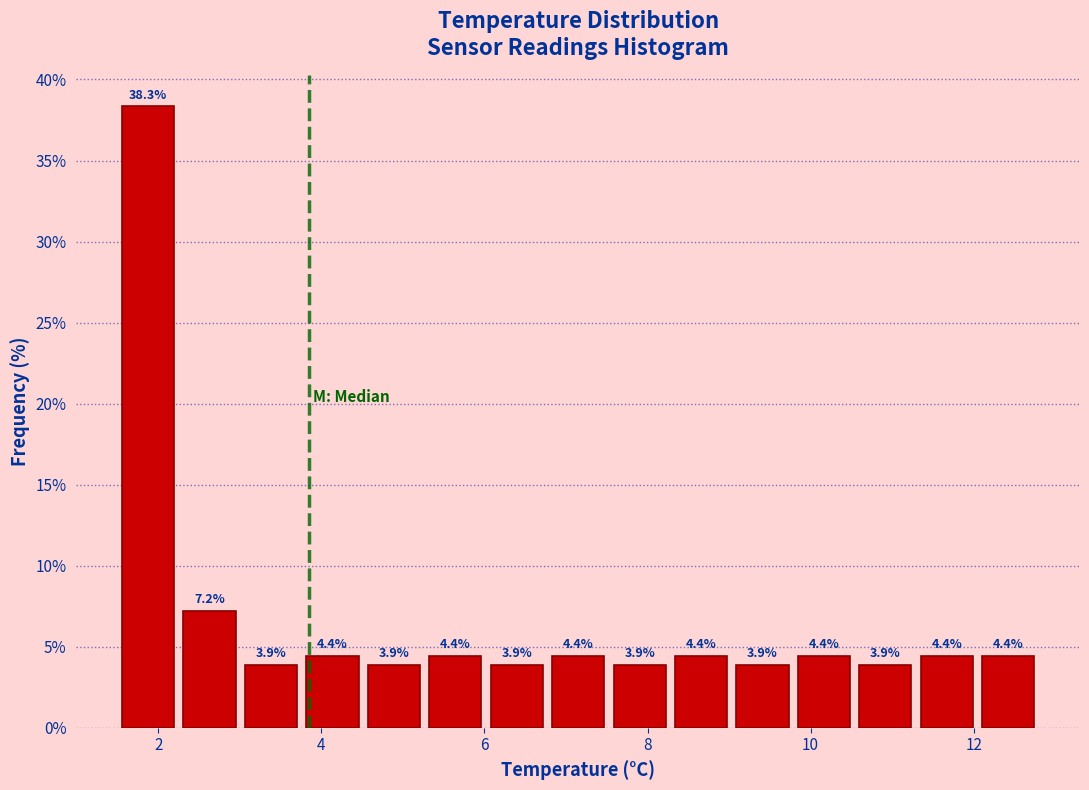

Read against the x-axis, roughly where is the centre of the tallest bar?

1.8